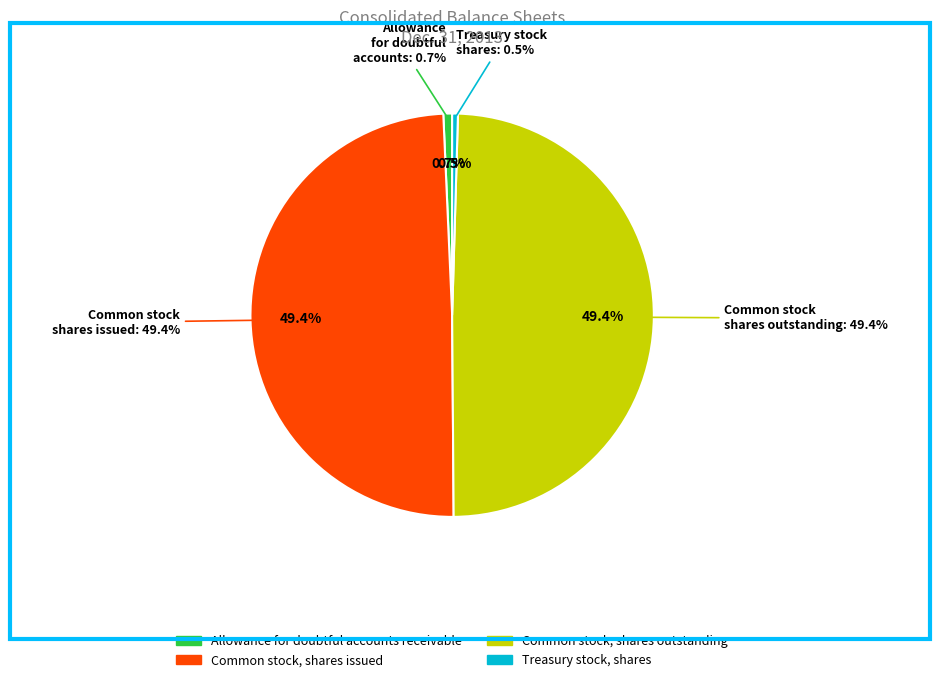

True or false: Common stock, shares issued accounts for 39% of the total.

False